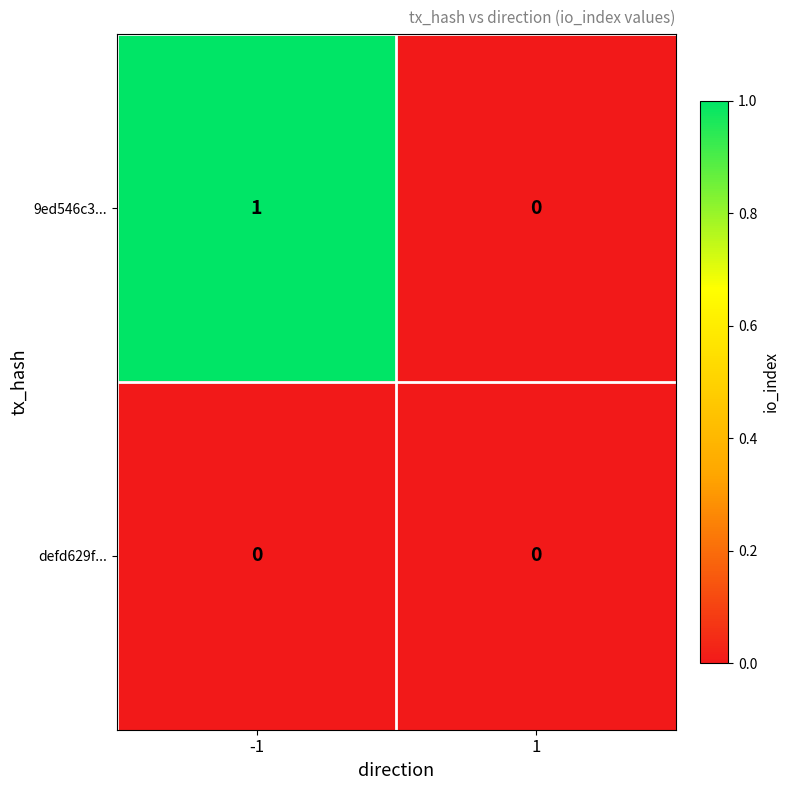

At which category is the sum across all series the highest?

-1